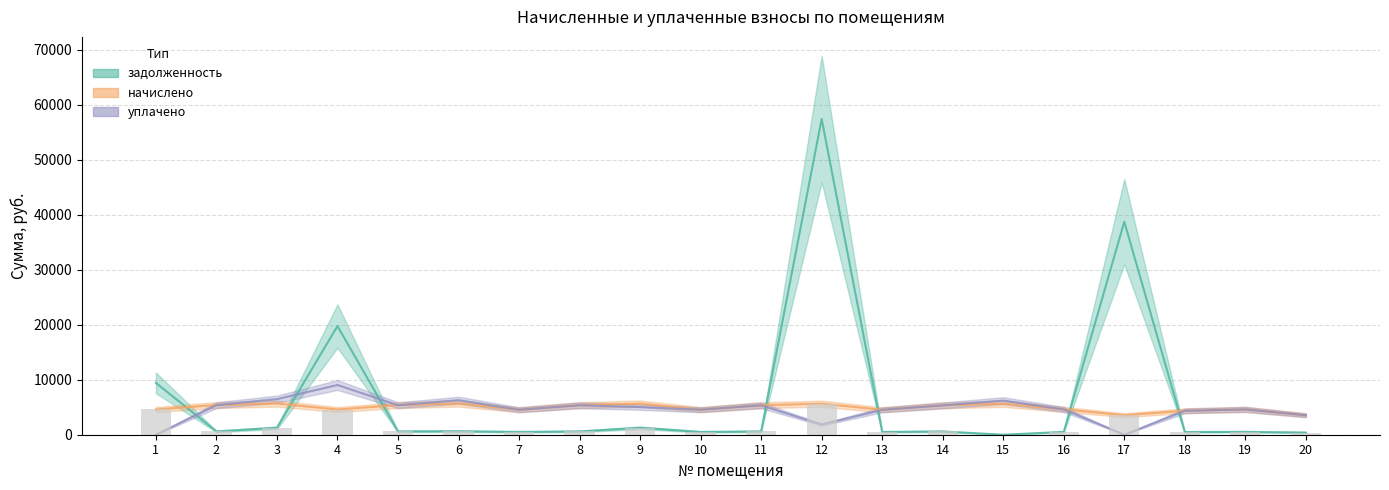

Are the bars grouped side by side (vs. stacked)?

Yes